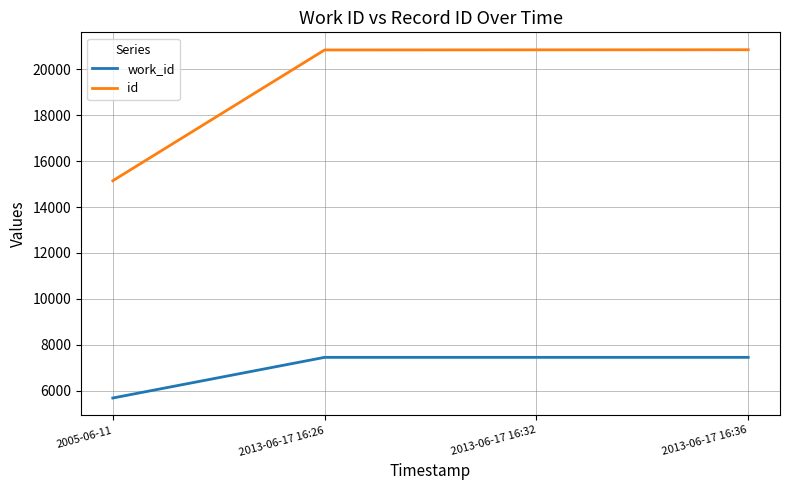

What is the spread (max minus min) of values at 2013-06-17 16:26?

13400